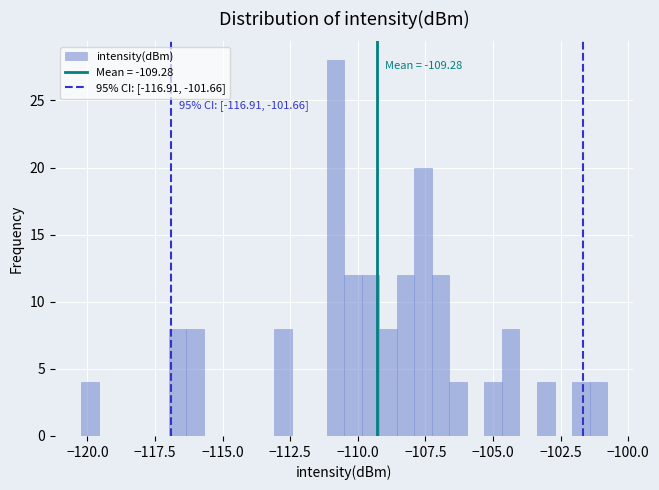

Around what value on the x-axis is the tallest bar? Give the approximate position of its centre, as read against the axis.

-111.0